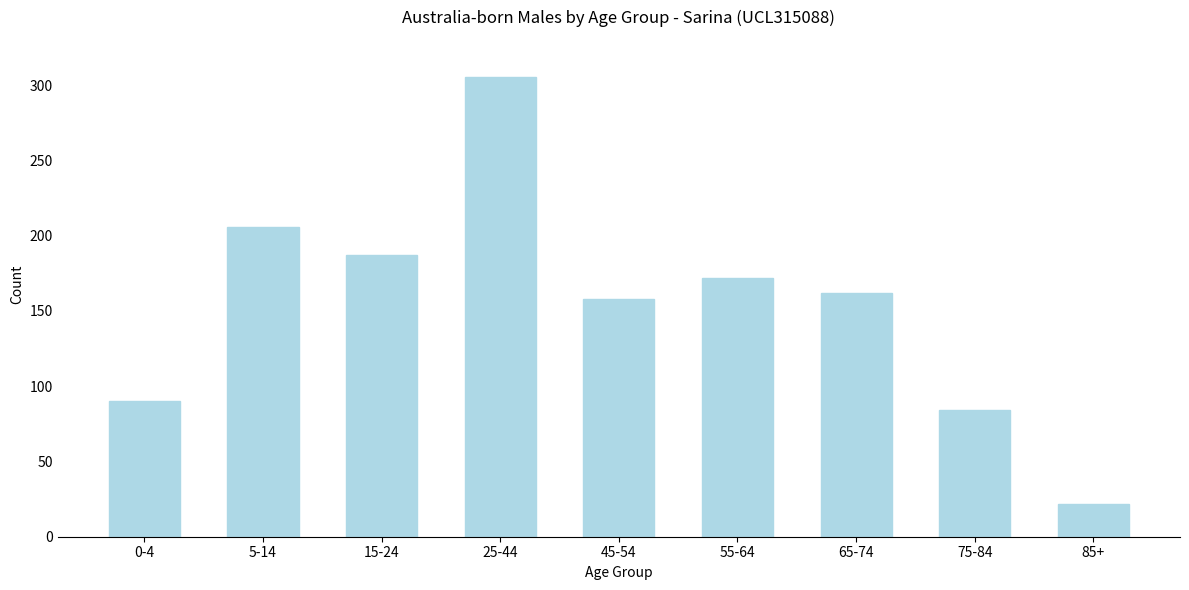

Reading right to left, what are all the values shown in this chart?

22	84	162	172	158	305	187	206	90